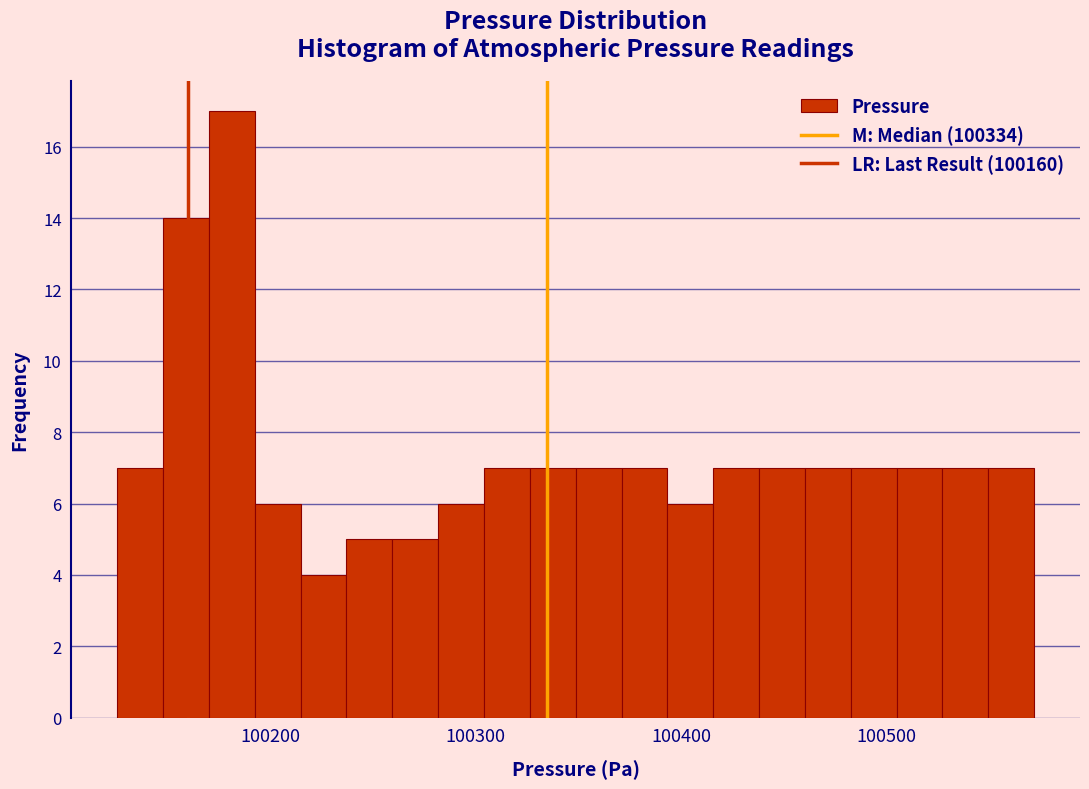

Read against the x-axis, roughly where is the centre of the tallest bar?

100180